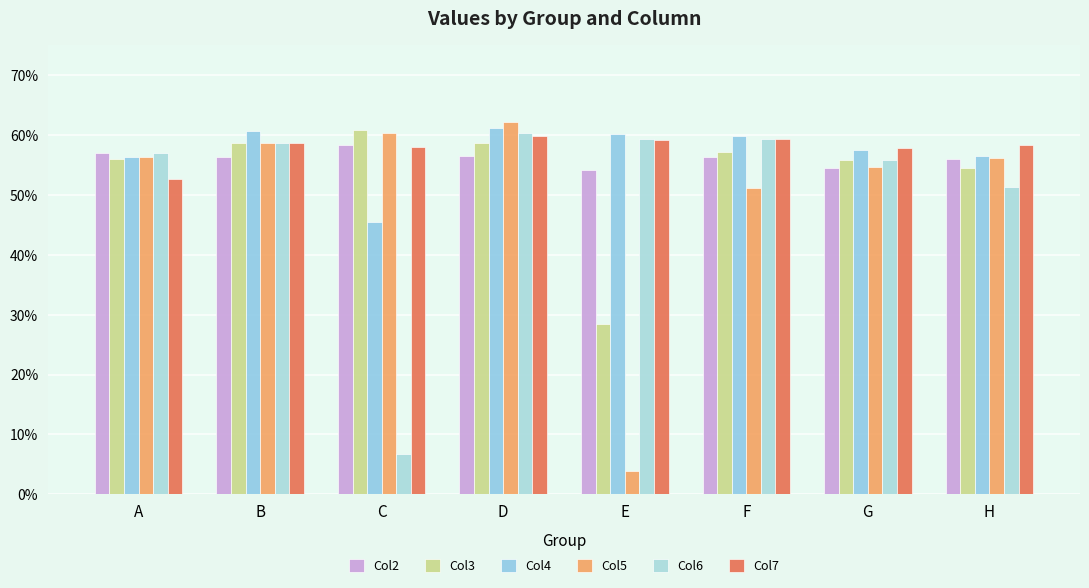

Which label corresponds to the largest value in the chart?

D